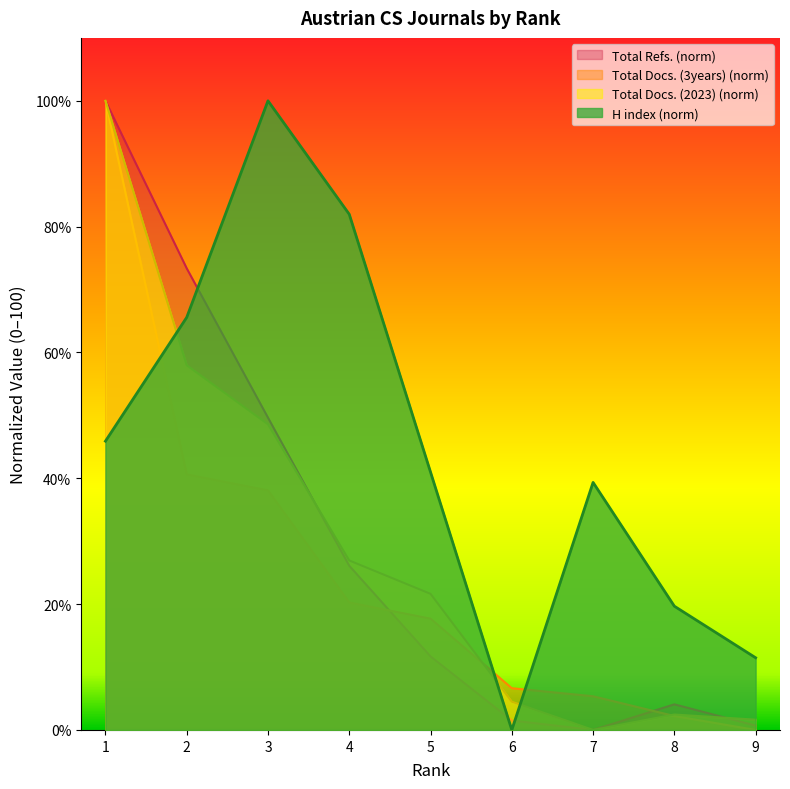

Between 3 and 9, which series saw the biggest shift?

H index (norm)